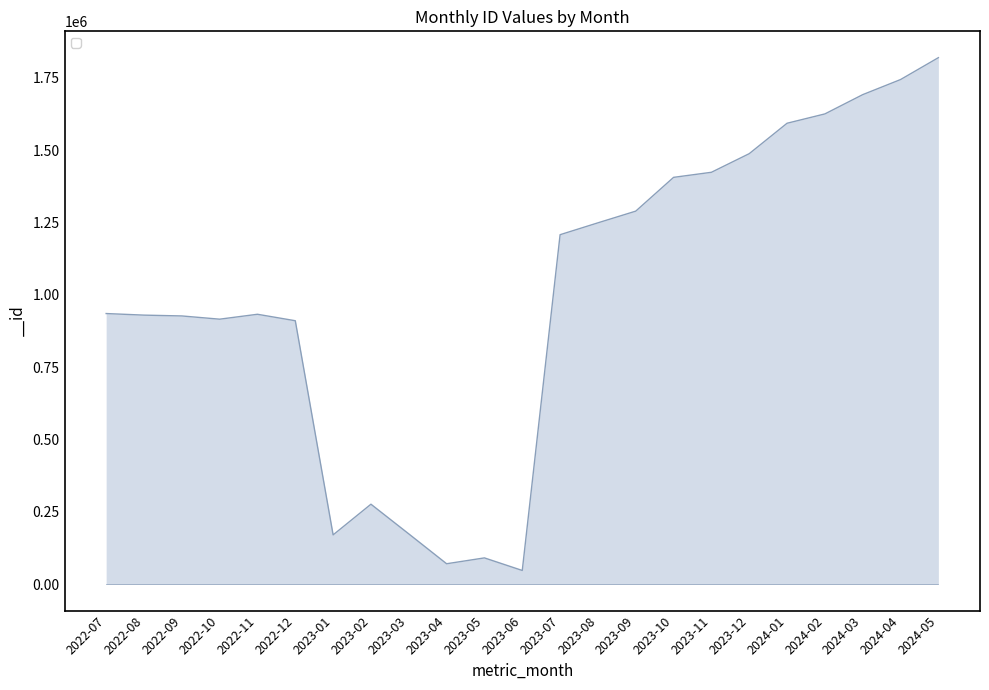

Is it true that the value at 2024-04 is 1743805?

True